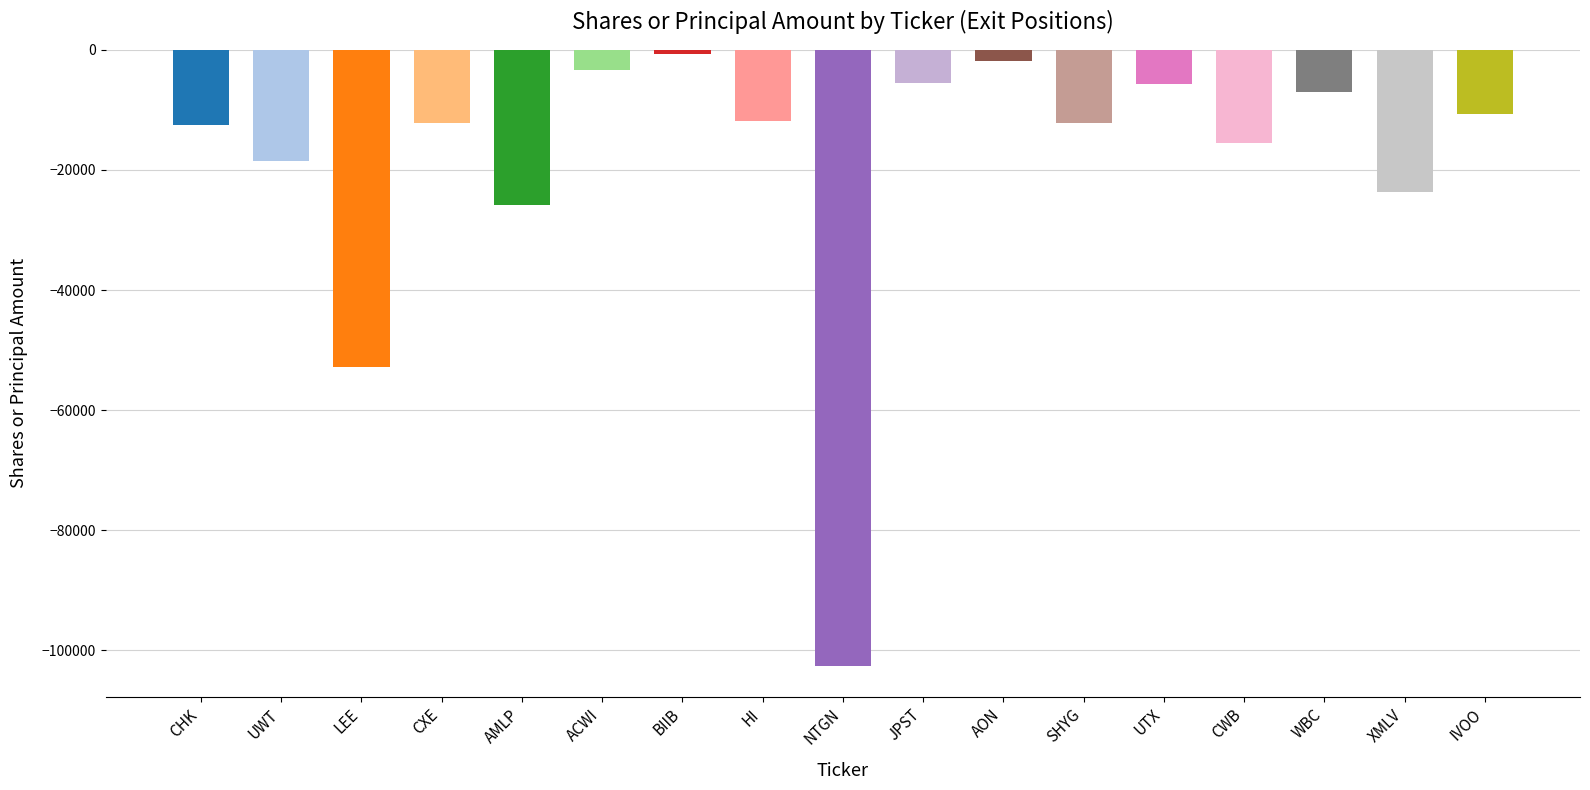

What is the maximum value shown in the chart?

-670